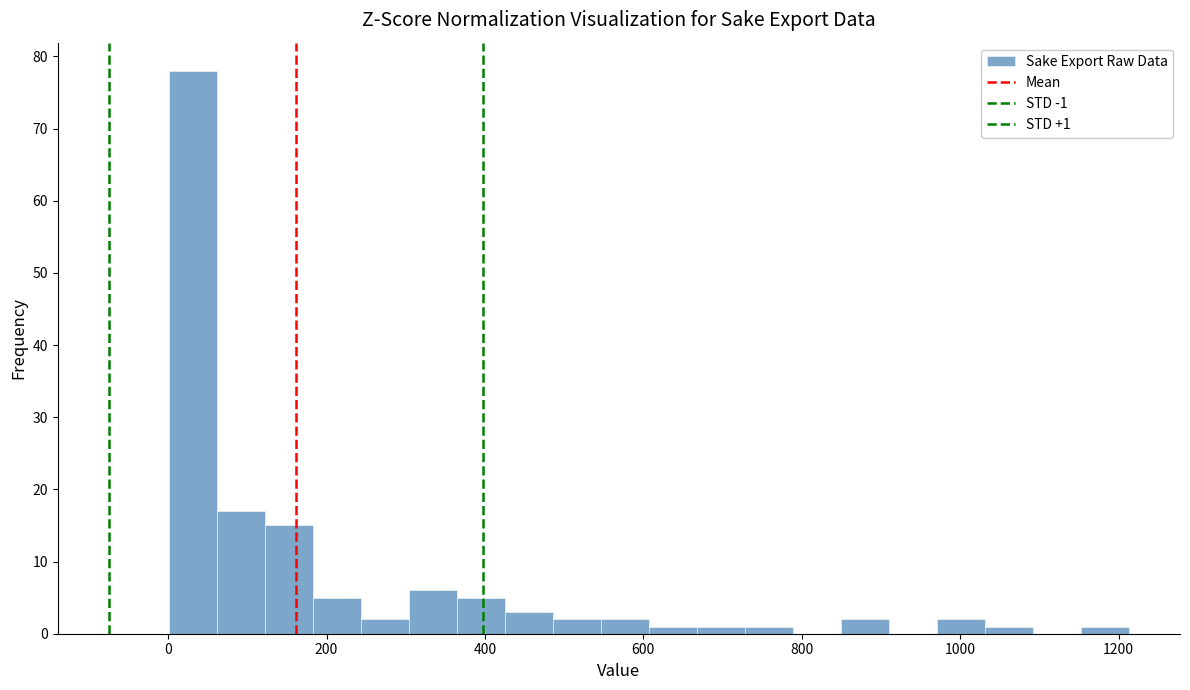

Read against the x-axis, roughly where is the centre of the tallest bar?

40